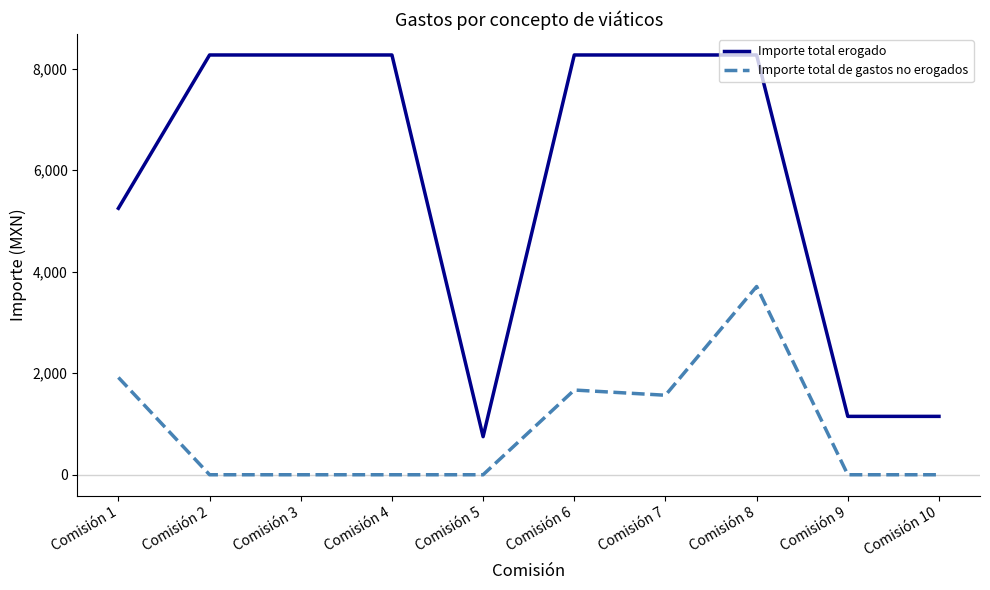

At which label is Importe total erogado closest to 4510?

Comisión 1